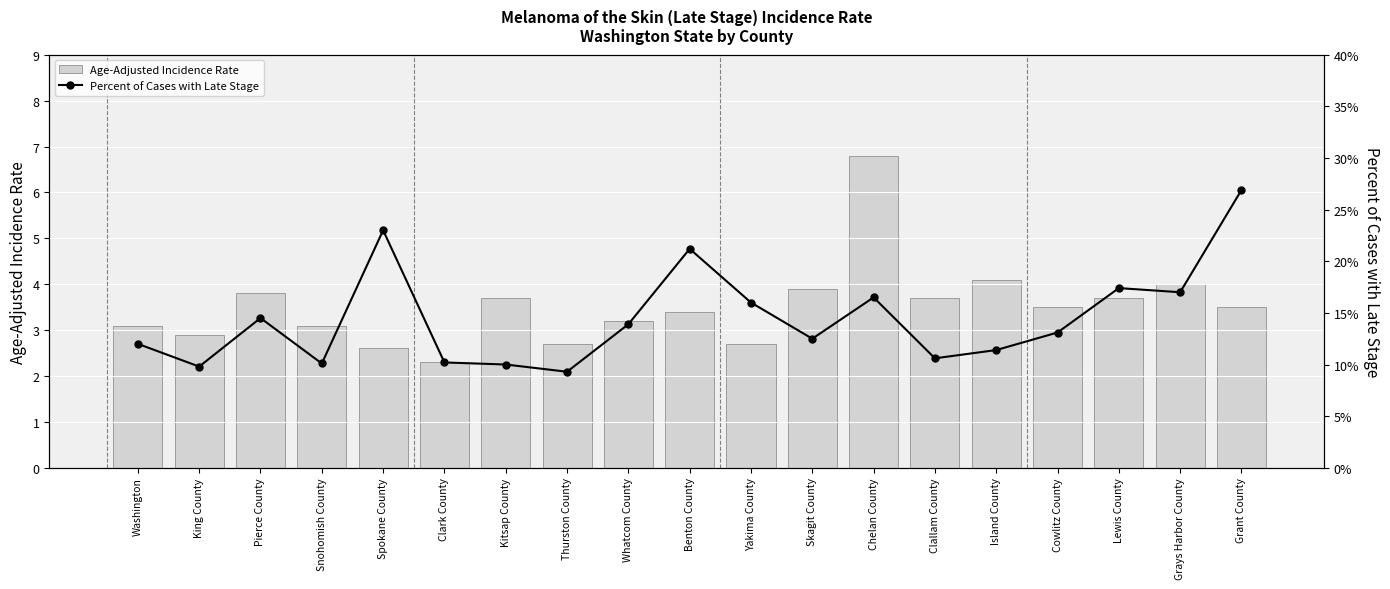

What is the difference between the Percent of Cases with Late Stage values at Chelan County and Clallam County?

5.9